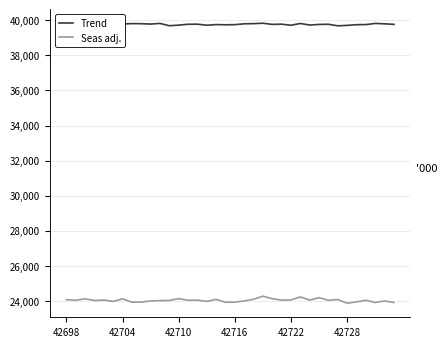

How many lines are shown in the chart?

2